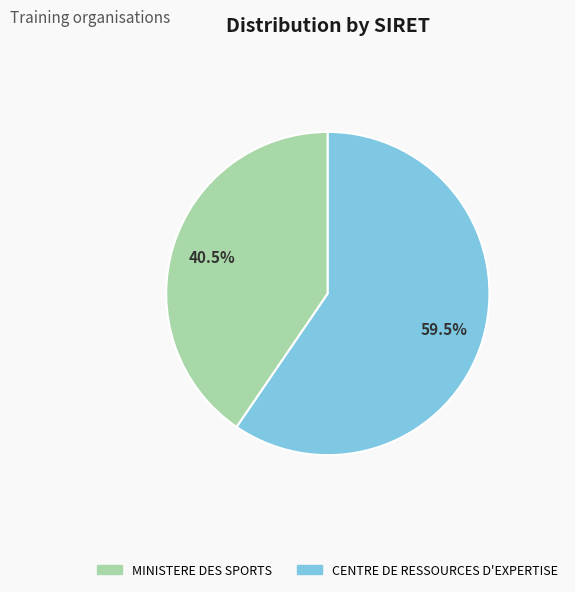

What is the smallest slice in the pie chart?

MINISTERE DES SPORTS